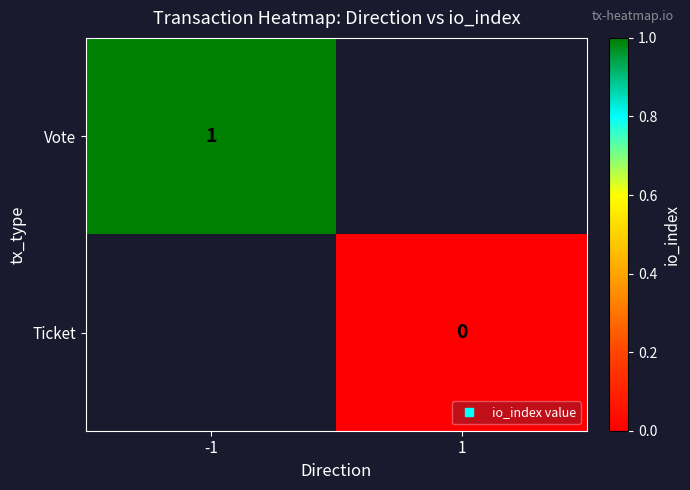

Which label corresponds to the smallest value in the chart?

1